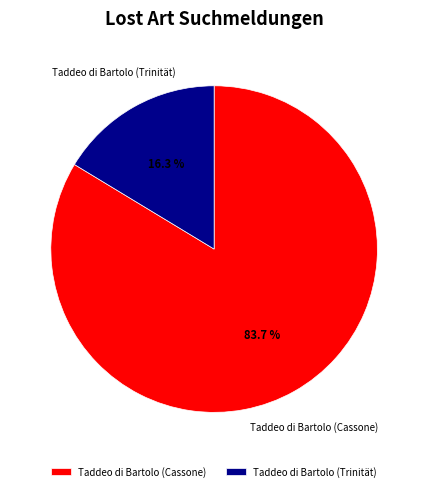

What is the largest slice in the pie chart?

Taddeo di Bartolo (Cassone)